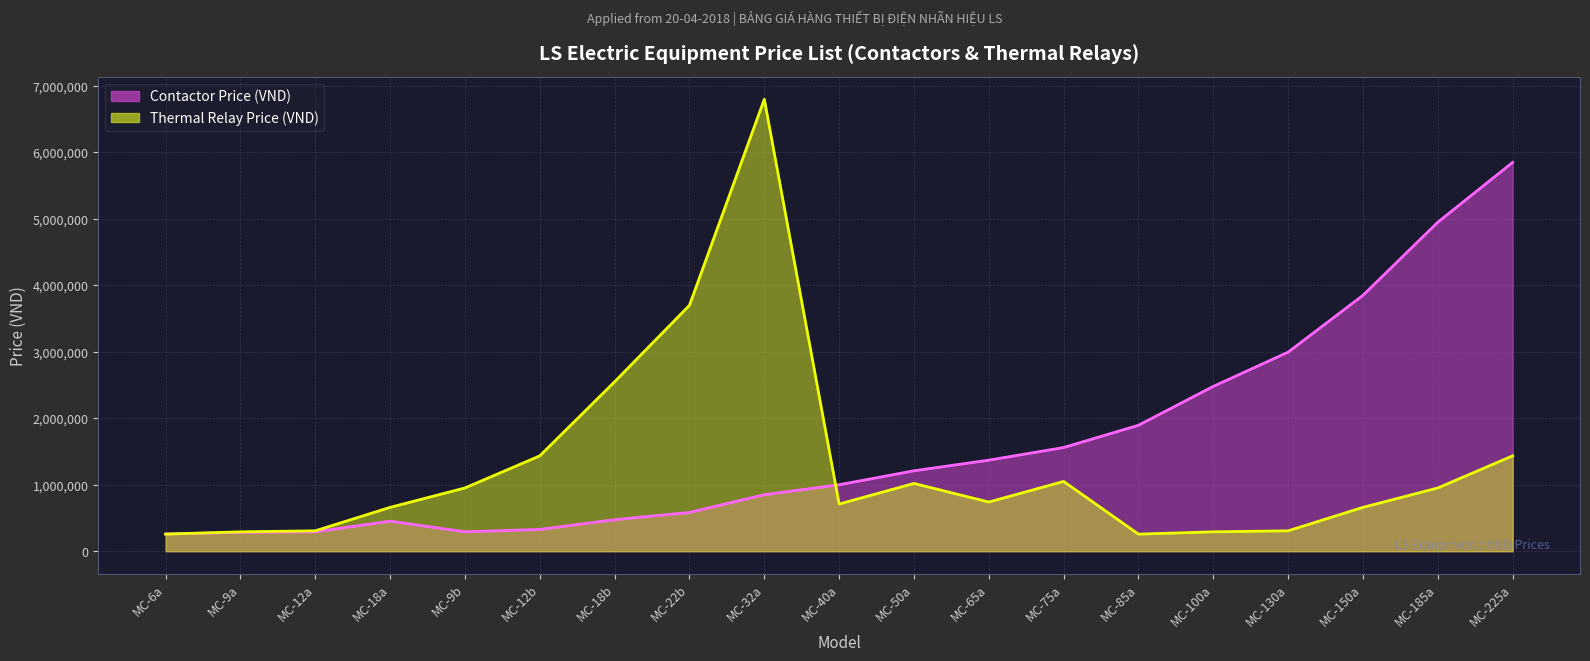

At which label does the data first exceed 1000000?

MC-50a